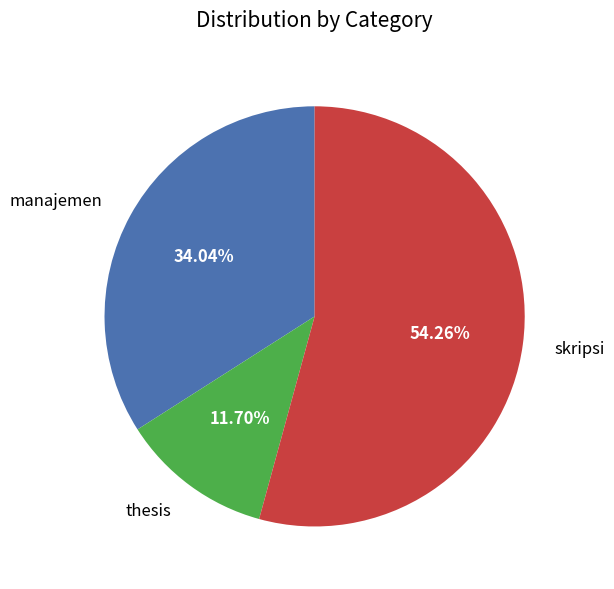

To the nearest percent, what is the average slice percentage?

33%